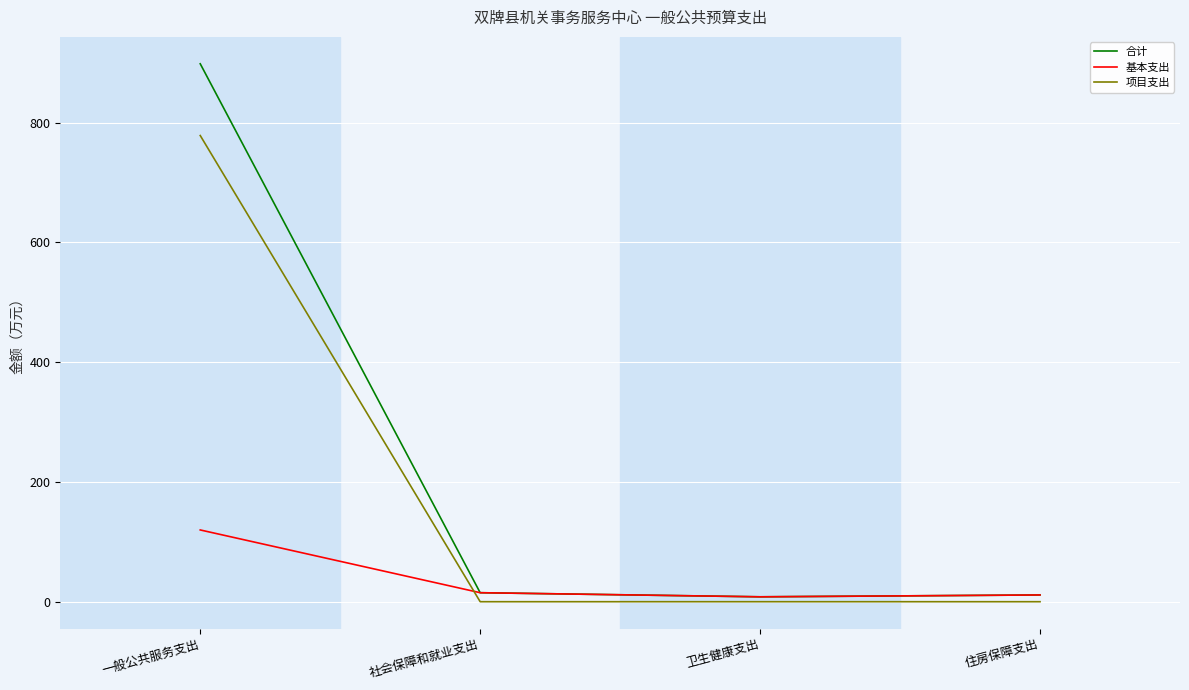

True or false: 合计 has more than 1 points higher than both neighbors.

False